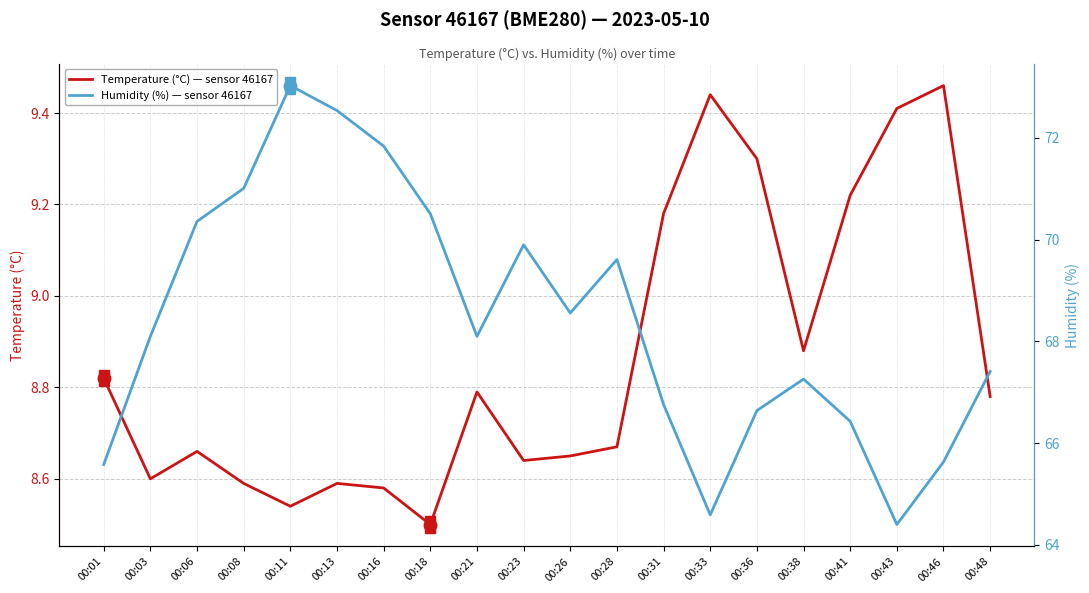

Rank the series at 00:16 from lowest to highest value.

Temperature (°C) — sensor 46167, Humidity (%) — sensor 46167